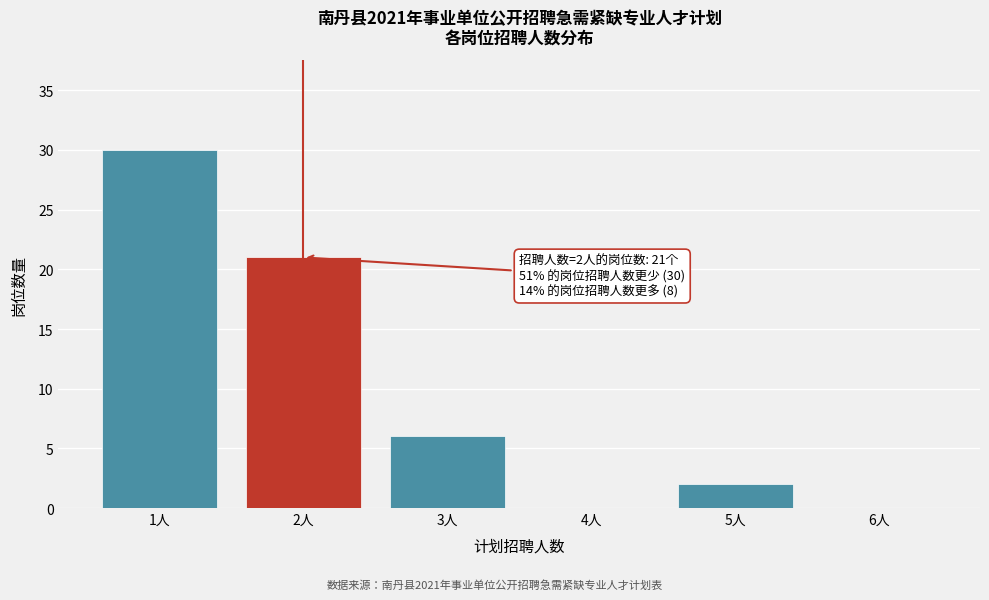

Reading left to right, extract all data points from this chart.

1人=30	2人=21	3人=6	4人=0	5人=2	6人=0